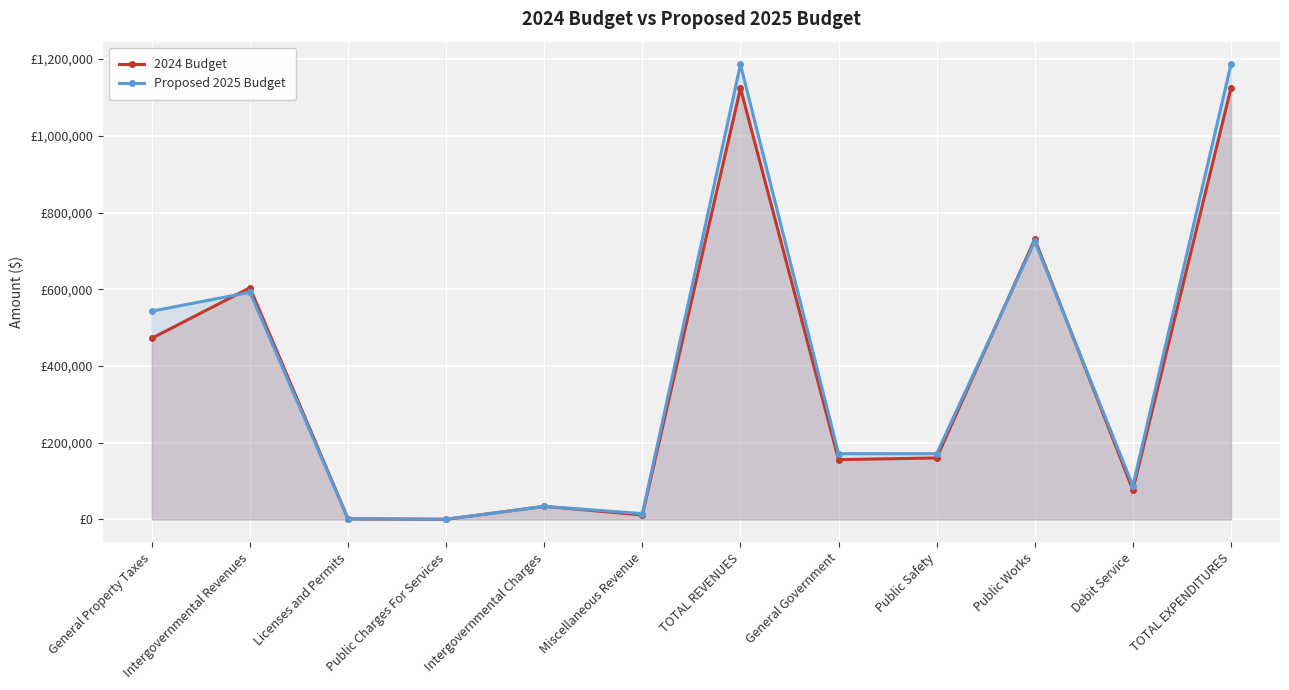

What are all the series names shown in the legend?

2024 Budget, Proposed 2025 Budget